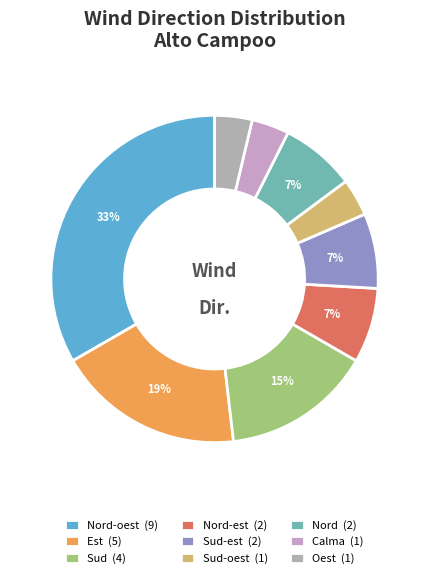

To the nearest percent, what is the difference between the largest and smallest slice percentages?

30%